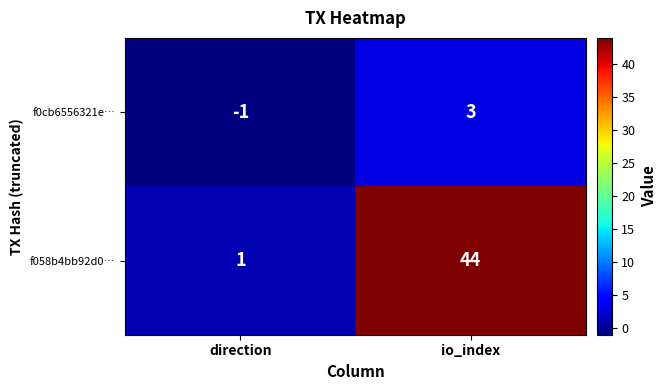

Reading left to right, transcribe all the data shown in this chart.

f0cb6556321e…: direction=-1	io_index=3
f058b4bb92d0…: direction=1	io_index=44